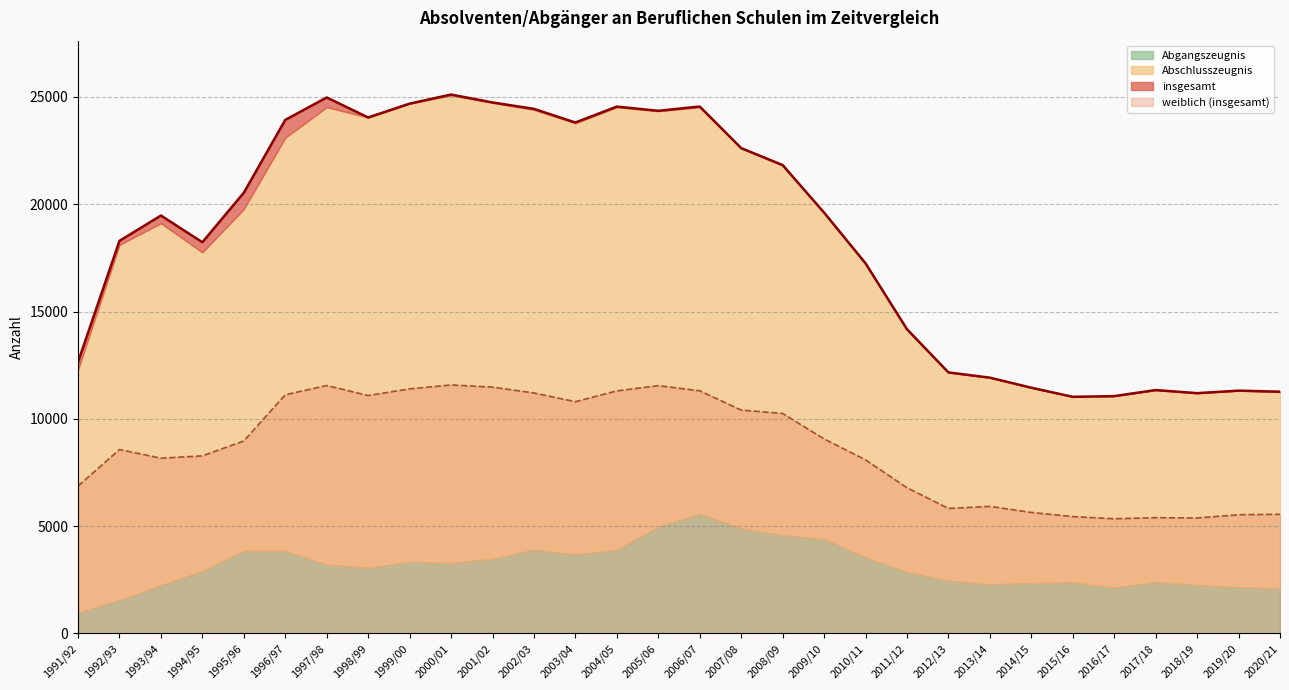

What is the average value of the weiblich (insgesamt) series?

8662